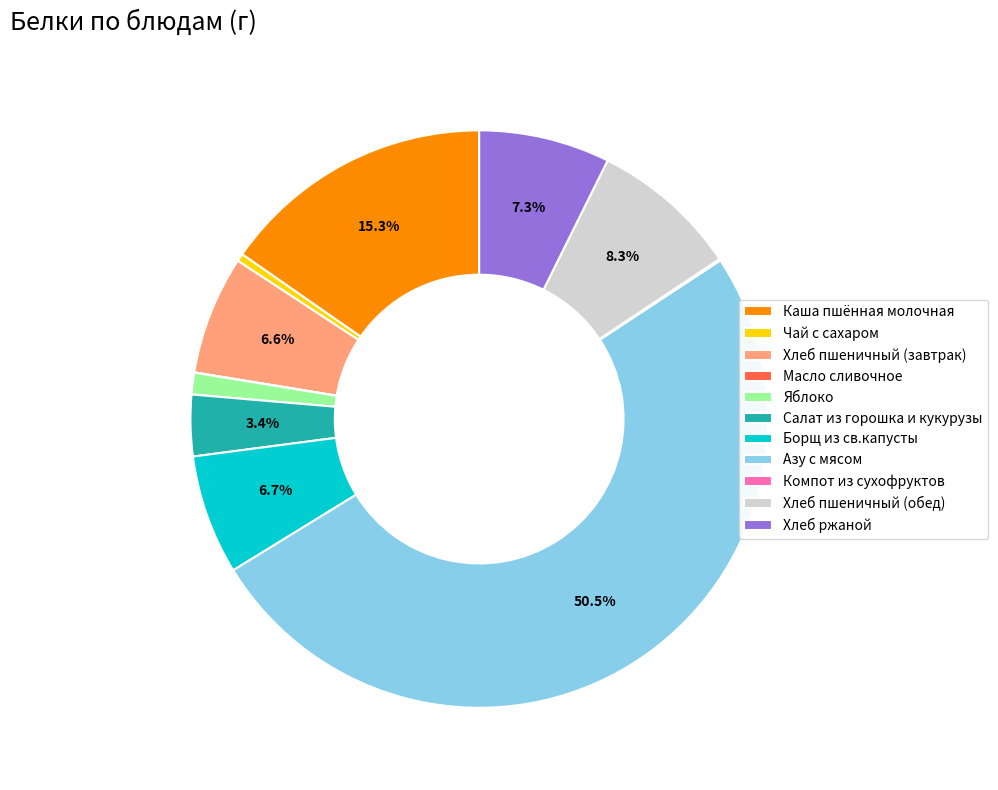

What portion of the pie excludes Борщ из св.капусты?

93.3%